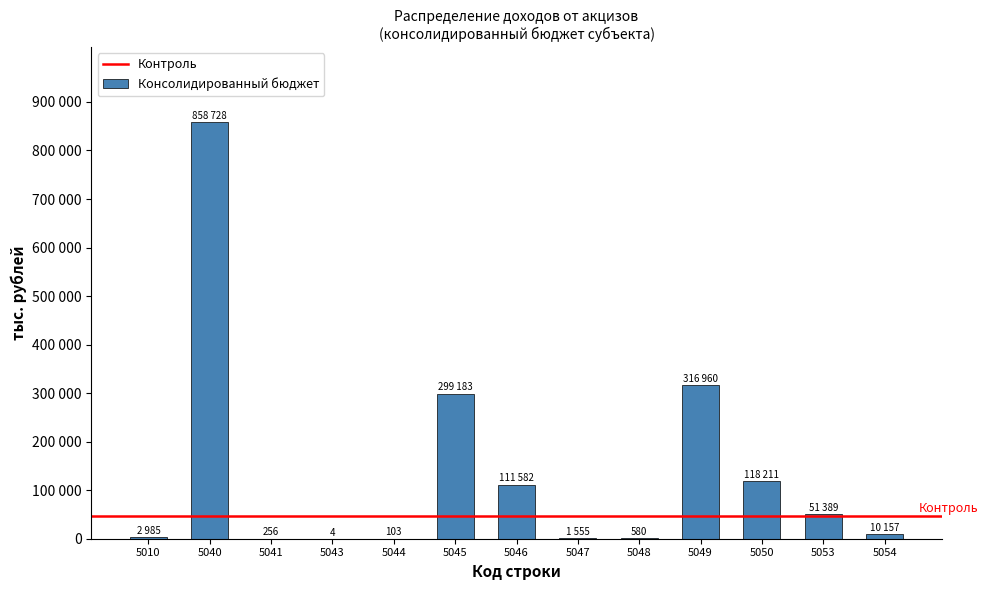

What is the difference between the maximum and minimum values?

858724